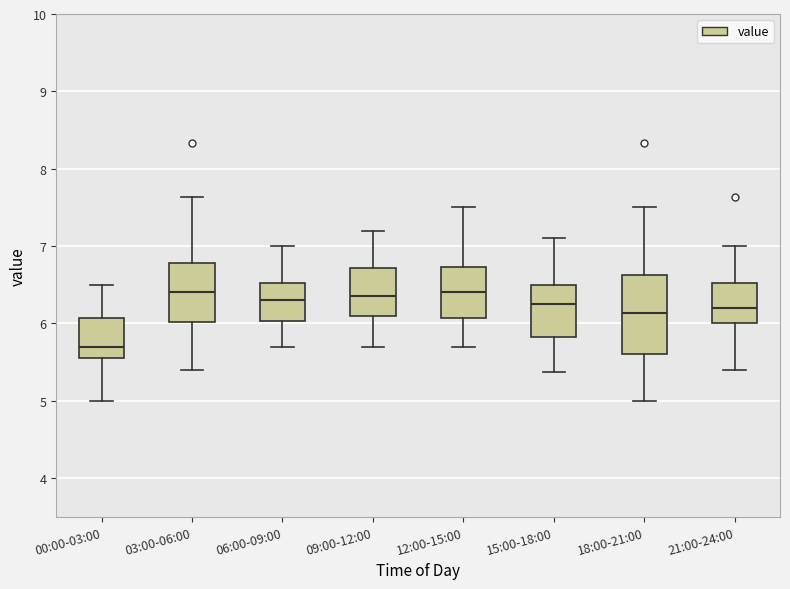

Where is the lower edge of the box for 18:00-21:00 on the y-axis? The values are not printed on the chart, so give them approximately, as read against the axis.

5.6